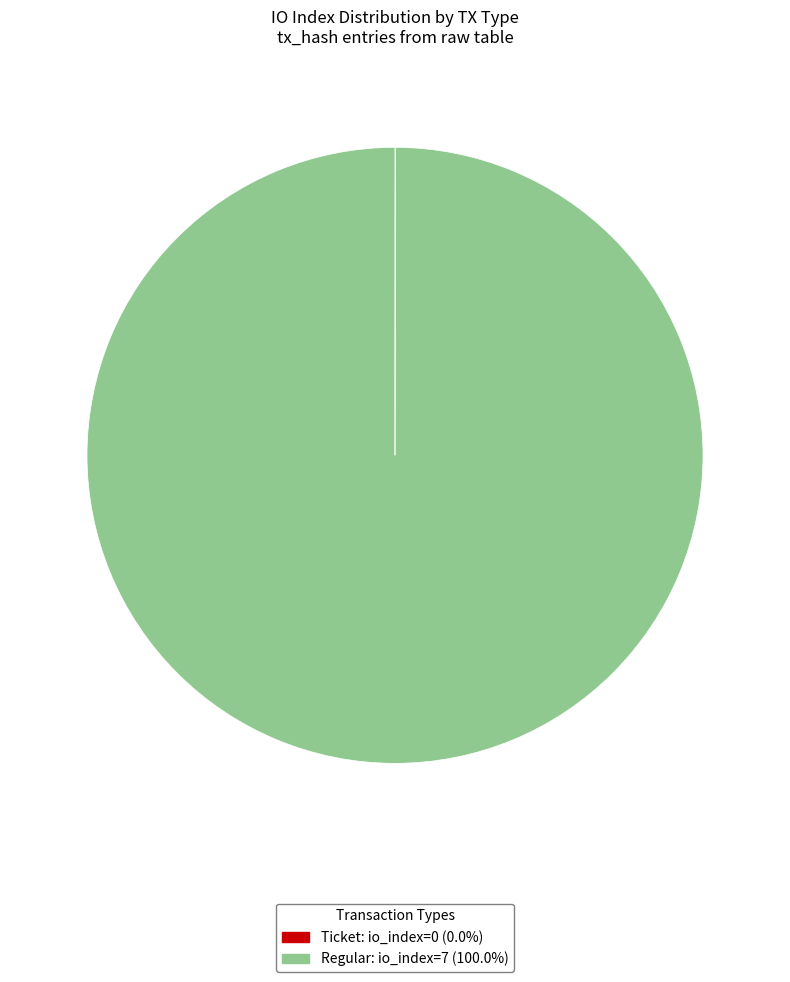

Which slice is the largest?

Regular